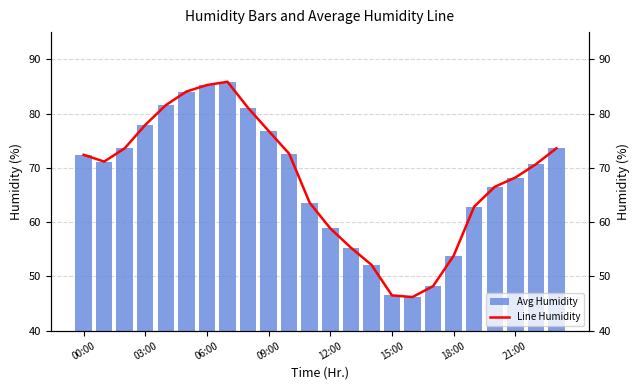

Reading right to left, extract all data points from this chart.

Avg Humidity: 73.6	70.7	68.2	66.5	62.9	53.8	48.2	46.2	46.5	52.1	55.3	58.9	63.5	72.6	76.8	81.0	85.8	85.2	84.0	81.5	77.9	73.6	71.2	72.4
Line Humidity: 73.6	70.7	68.2	66.5	62.9	53.8	48.2	46.2	46.5	52.1	55.3	58.9	63.5	72.6	76.8	81.0	85.8	85.2	84.0	81.5	77.9	73.6	71.2	72.4